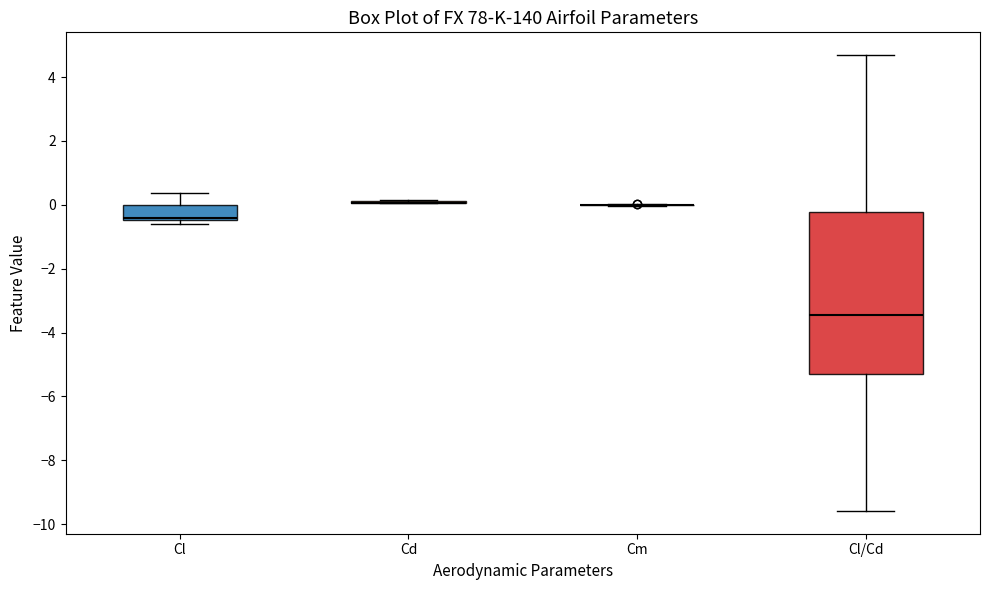

Reading left to right, read every box against the y-axis: the position of its median line, the range the box covers, and the ends of its whiskers. The values are not printed on the chart, so give them approximately, as read against the axis.

Cl: median -0.4 (just above the box's lower edge), box -0.4 to 0.0, whiskers -0.6 to 0.4
Cd: box collapsed to a line at 0.0, whiskers 0.0 to 0.2
Cm: box collapsed to a line at 0.0, whiskers 0.0 to 0.0
Cl/Cd: median -3.4, box -5.4 to -0.2, whiskers -9.6 to 4.6